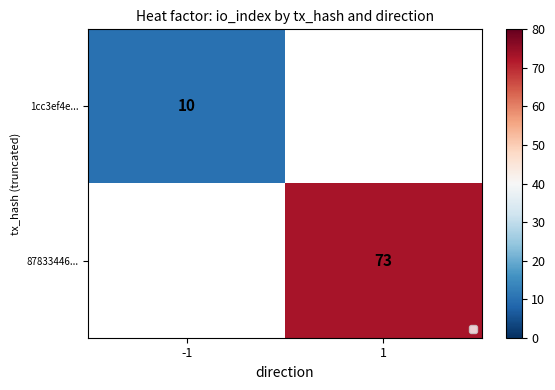

How many values in 87833446... are above zero?

1